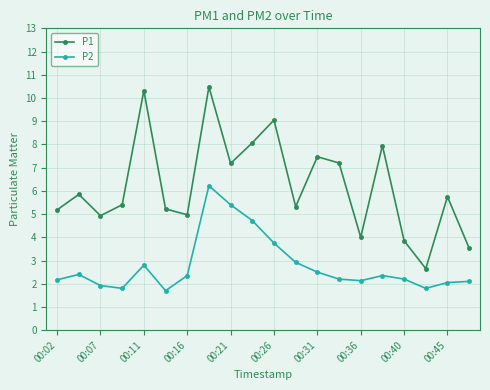

What is the smallest value displayed?

1.7